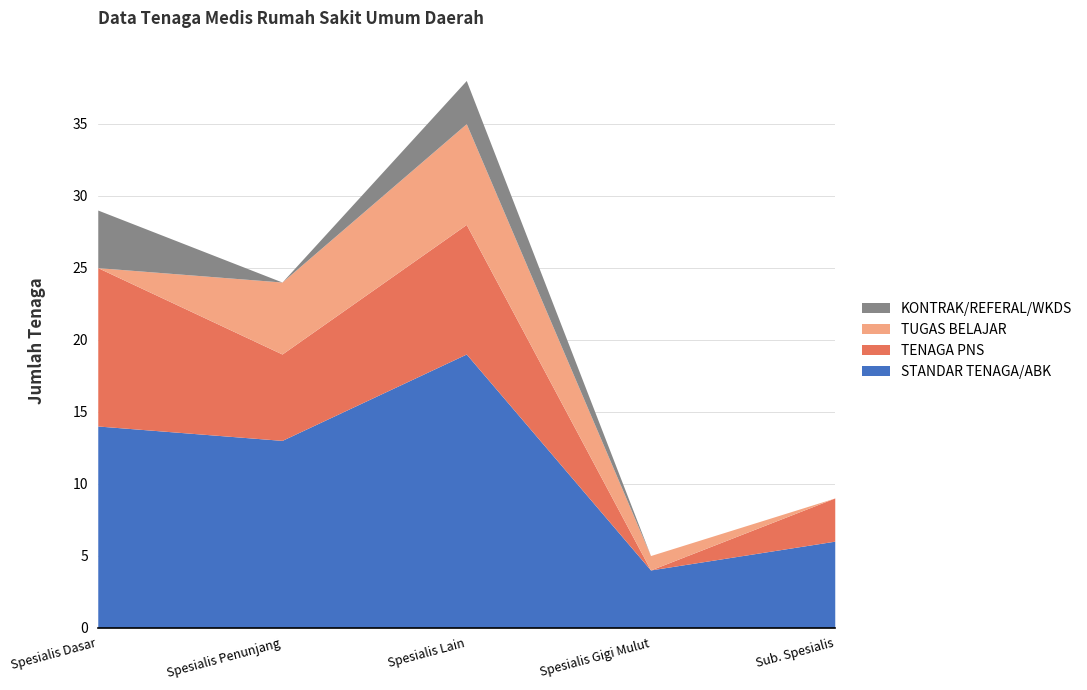

What is the value of the STANDAR TENAGA/ABK point at the 5th from the left?

6